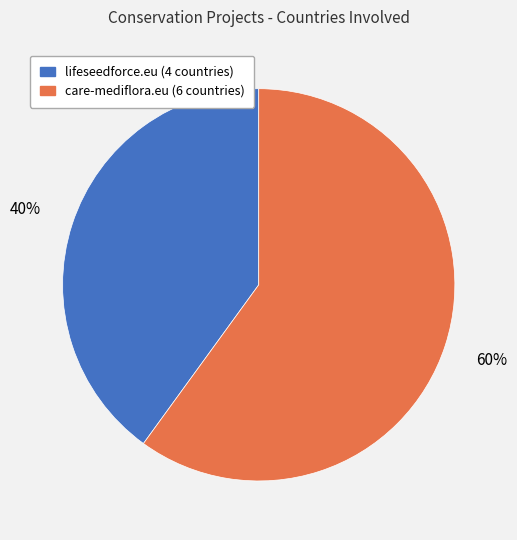

Is there any slice that represents more than half of the pie?

Yes